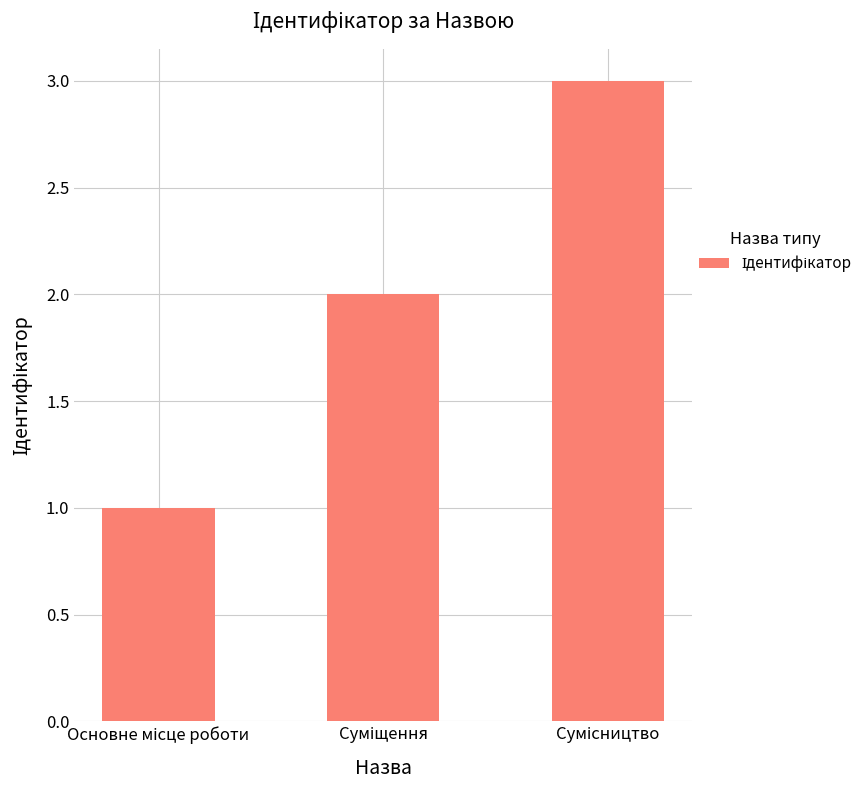

How many bars are there in total?

3